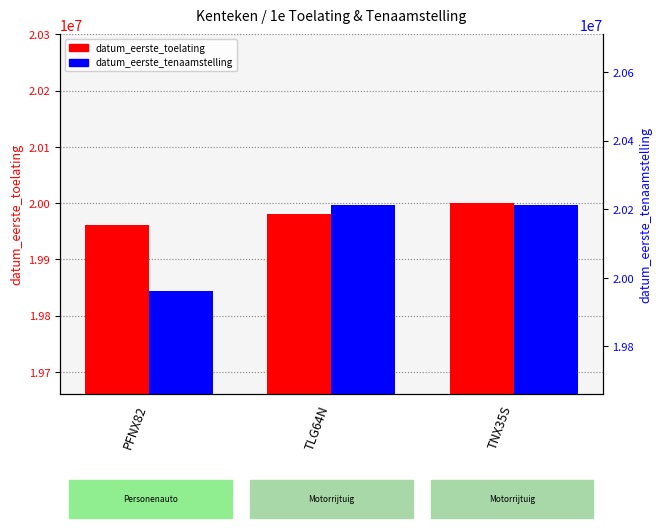

At TLG64N, list the series in order from smallest to largest.

datum_eerste_toelating, datum_eerste_tenaamstelling_in_nederland